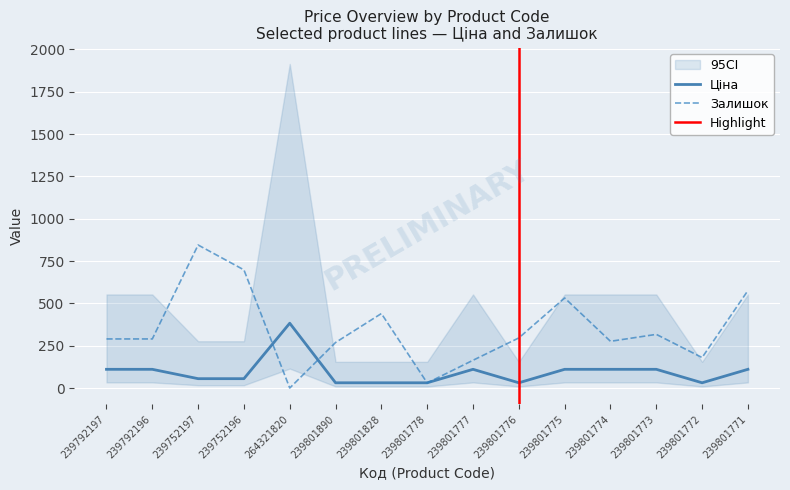

Is the value of Залишок at 239801890 greater than the value of Ціна at 239792196?

Yes